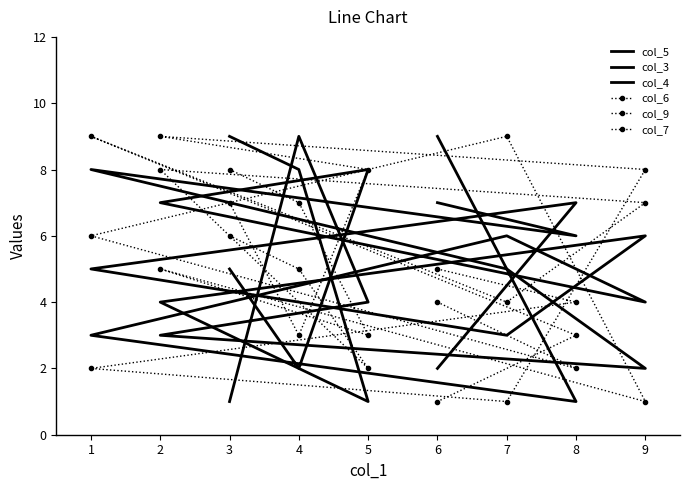

Rank the series by their maximum value, from highest to lowest.

col_5, col_3, col_4, col_6, col_9, col_7